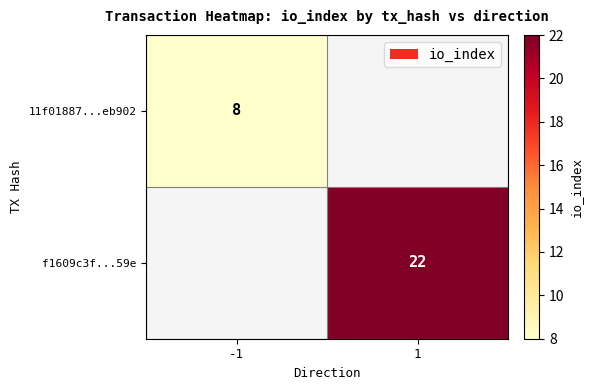

What is the smallest value displayed?

8.0